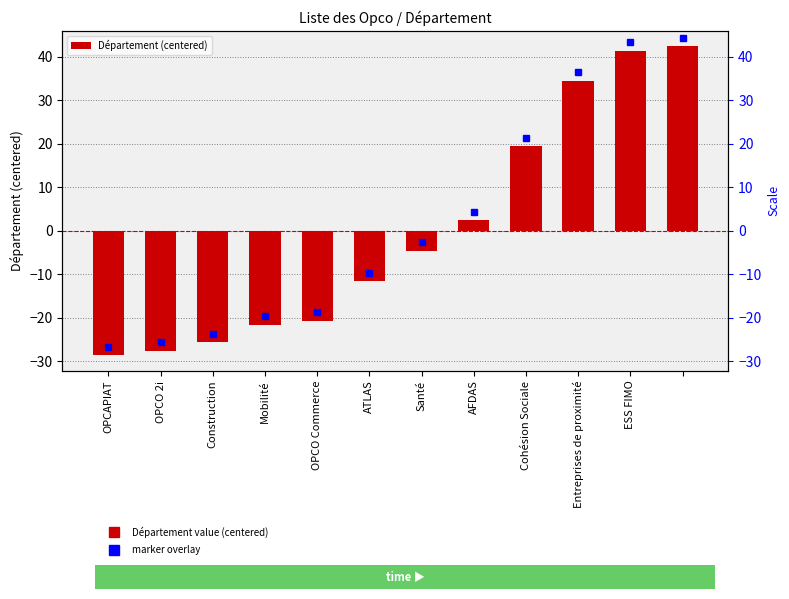

Is it true that the value at Santé is -1.6?

False